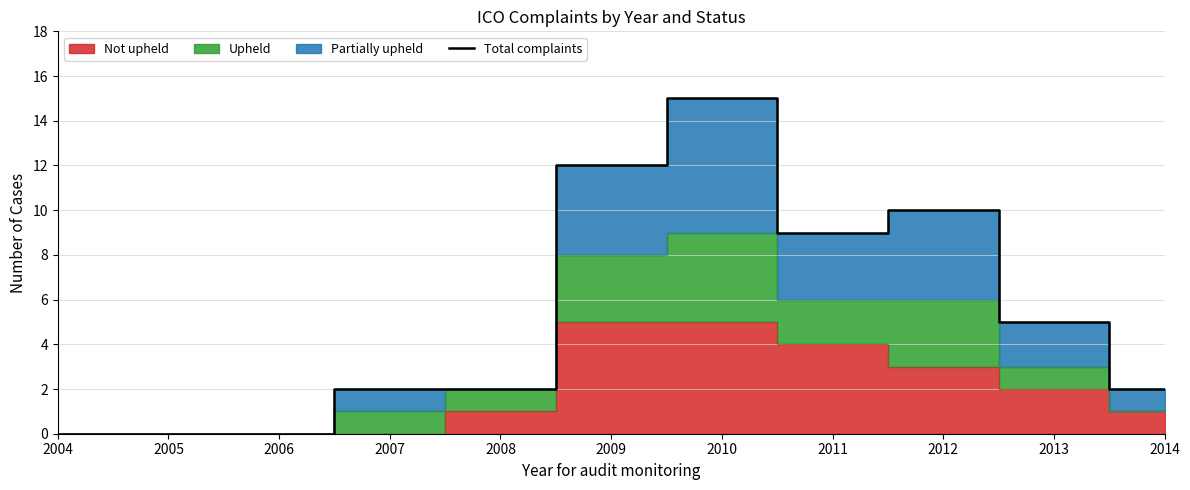

Reading left to right, extract all data points from this chart.

0	0	0	2	2	12	15	9	10	5	2